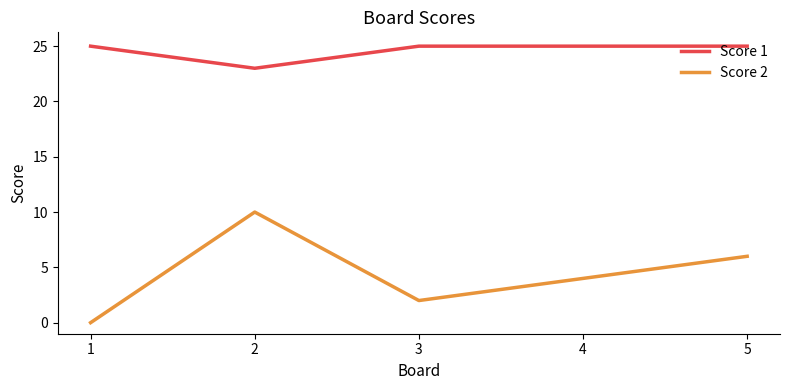

What value does the Score 2 series have at 5, to the nearest 10?

10